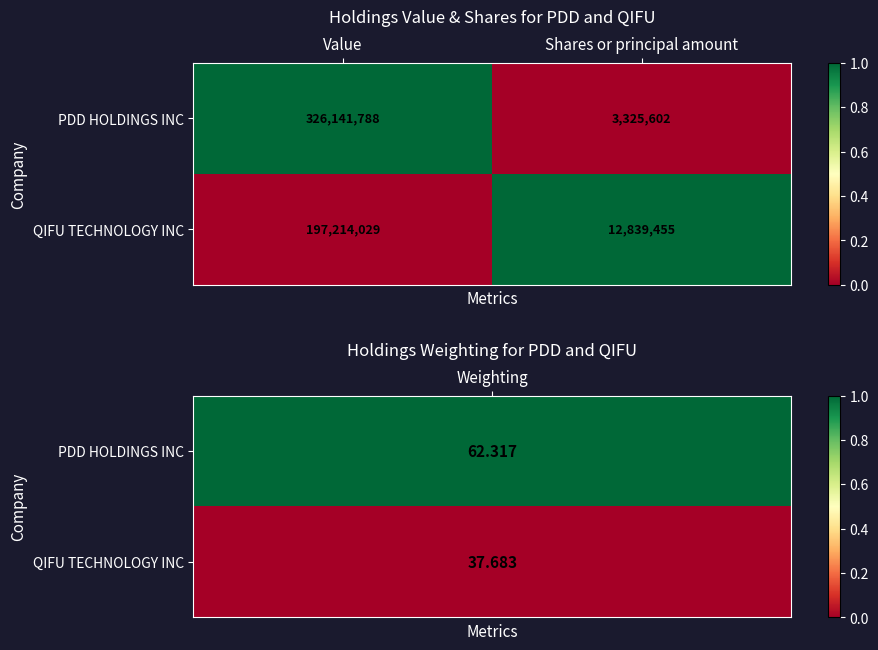

Is the value of PDD HOLDINGS INC at Shares or principal amount greater than the value of QIFU TECHNOLOGY INC at Value?

No